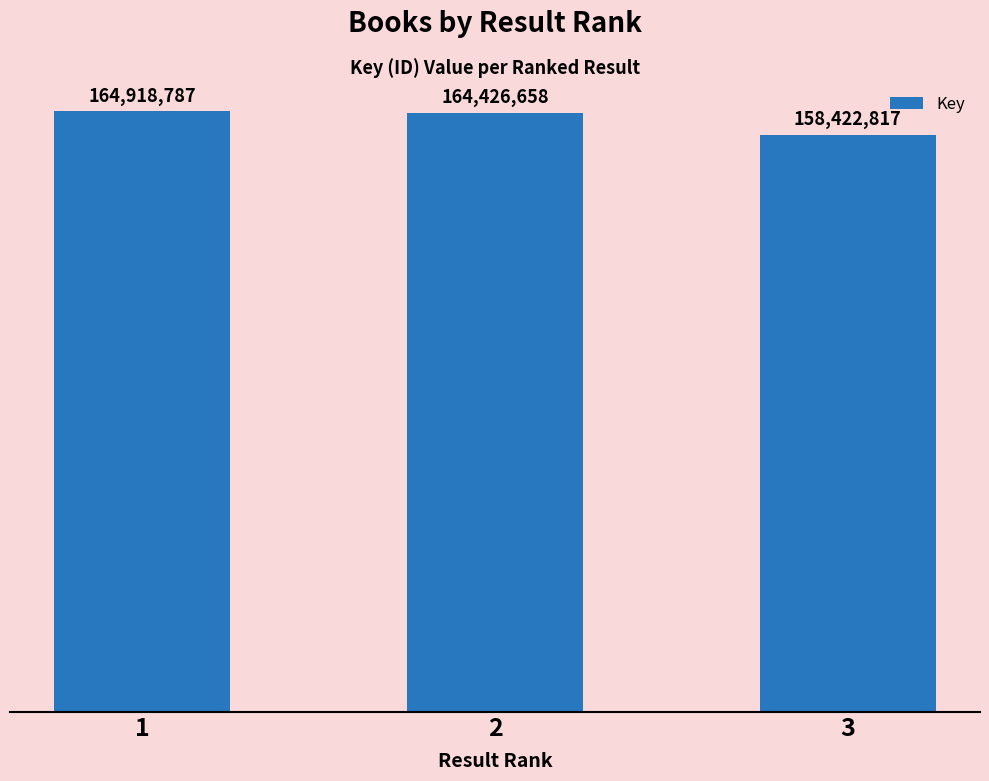

Does the chart contain stacked bars?

No